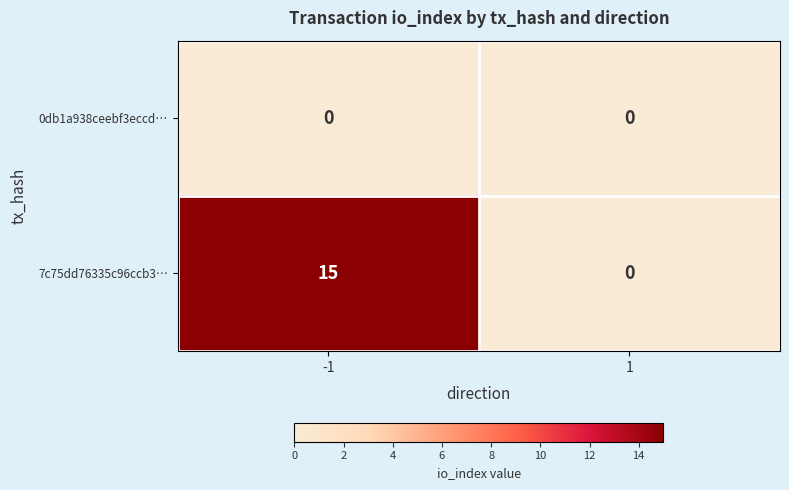

What is the greatest value displayed?

15